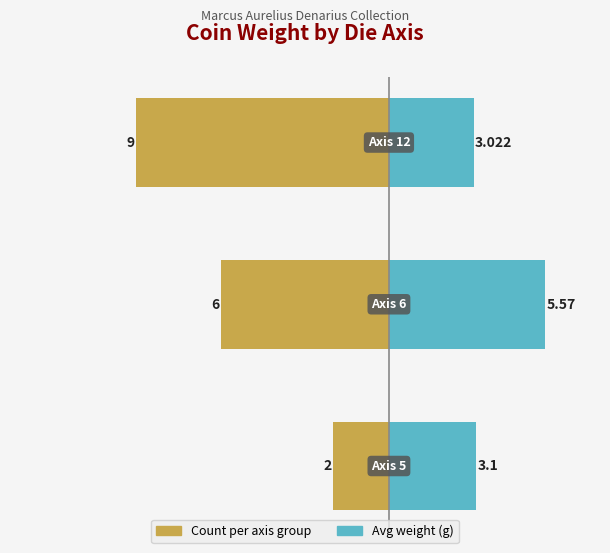

What is the value of the Avg Weight (g) bar at the 1st from the left?

3.1